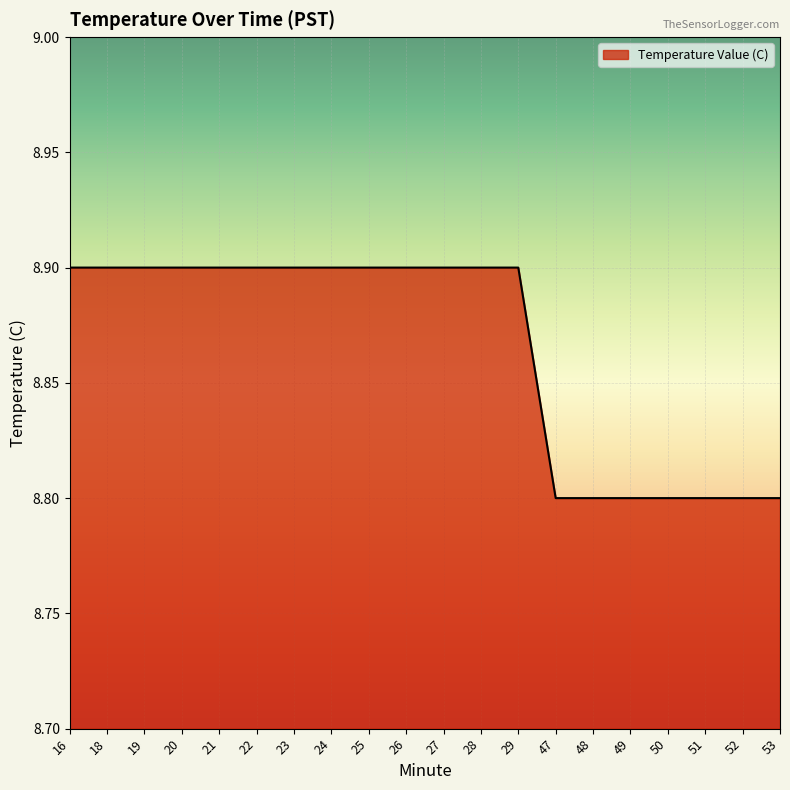

The chart shows a value of 8.9 at 26. True or false?

True